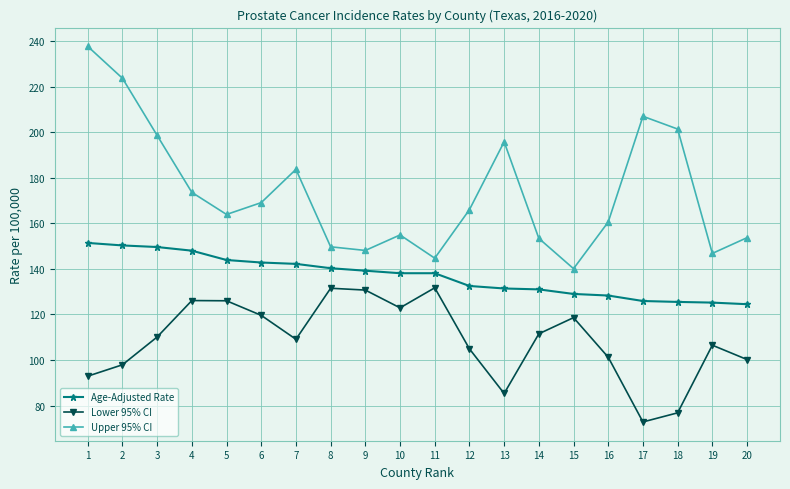

Is the value of Lower 95% CI at 13 greater than the value of Age-Adjusted Rate at 1?

No